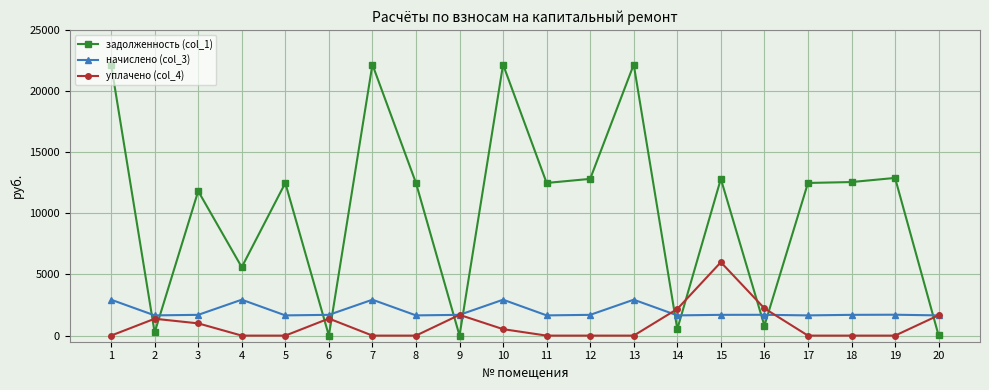

What is the value of the начислено (col_3) point at the 12th from the left?

1697.6